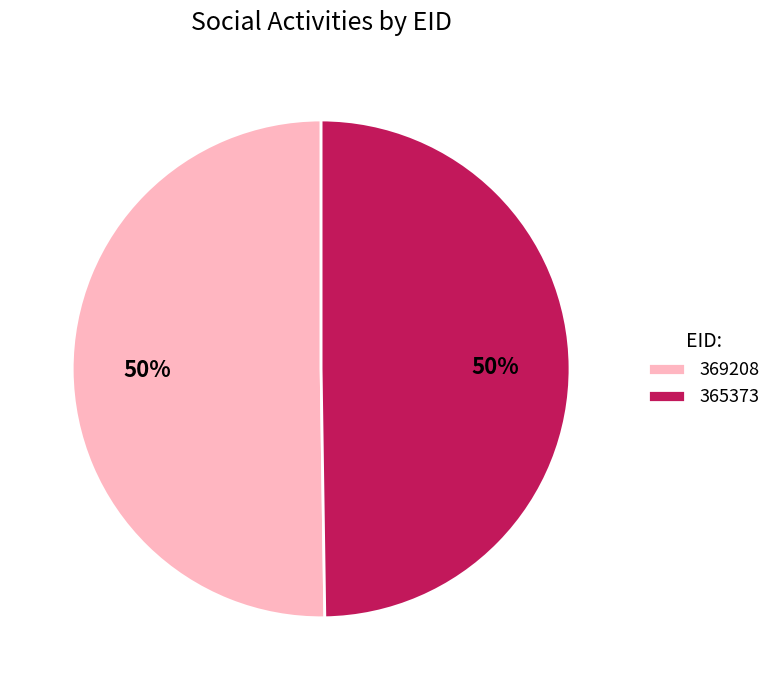

Combined, do 369208 and 365373 account for over 50%?

Yes